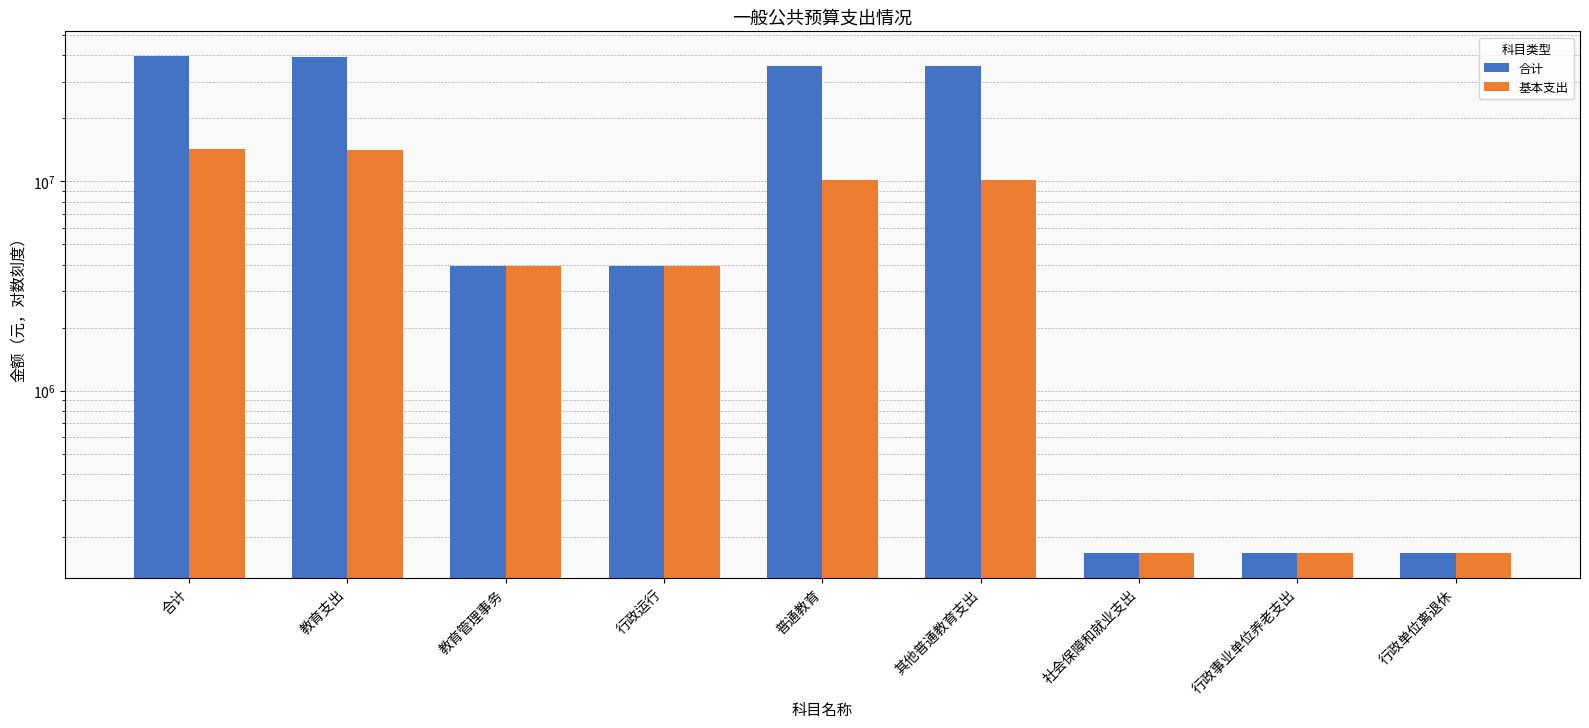

Between 教育支出 and 行政单位离退休, which is larger?

教育支出